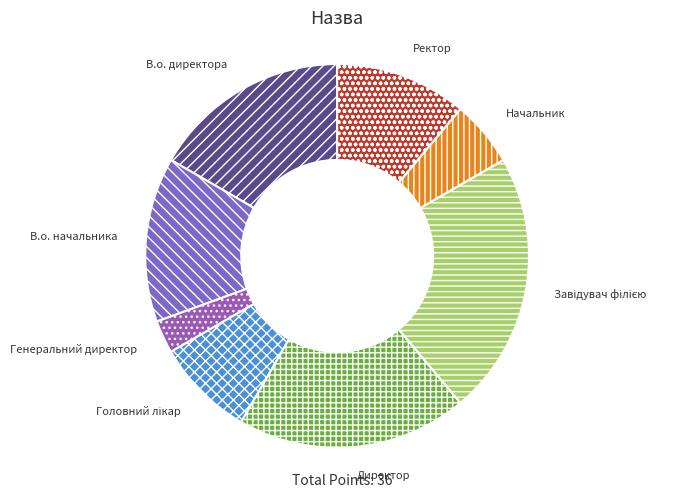

How many segments does this pie chart have?

8